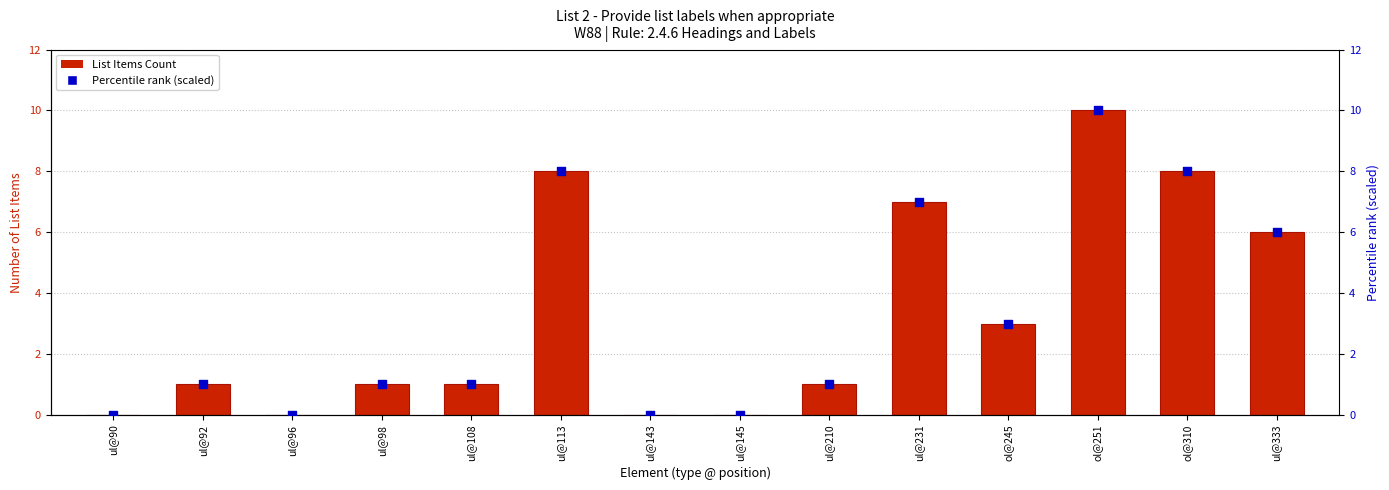

Which series contains the lowest Y value?

List Items Count